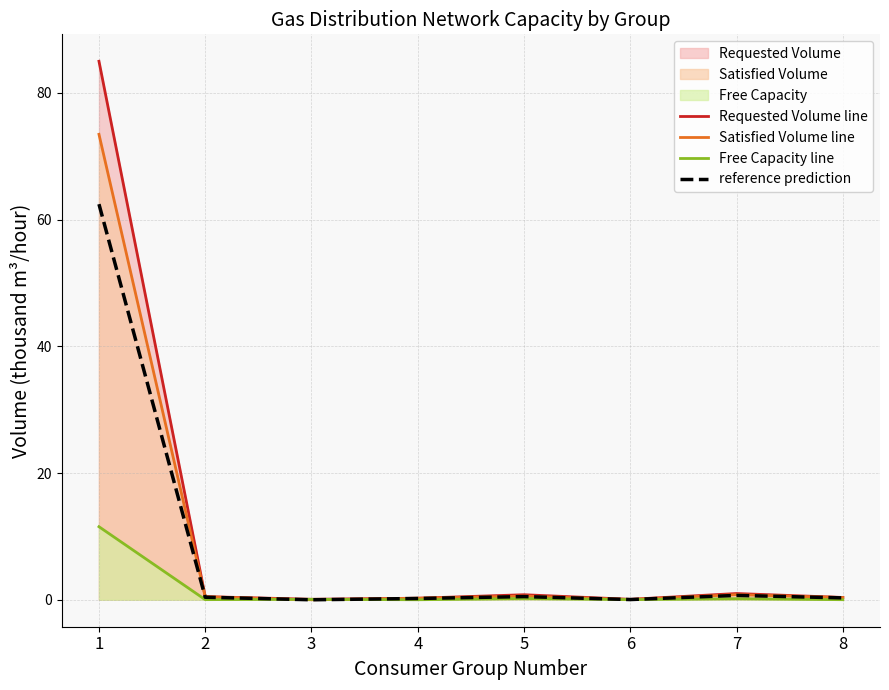

How many series are shown in this chart?

4